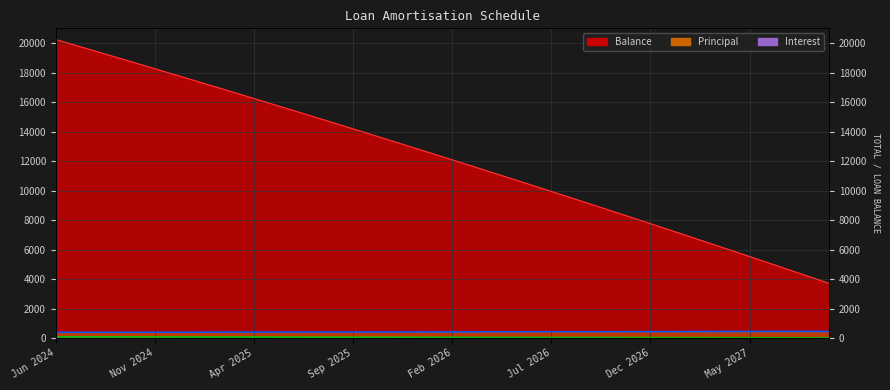

True or false: Principal and Interest cross at least once.

False